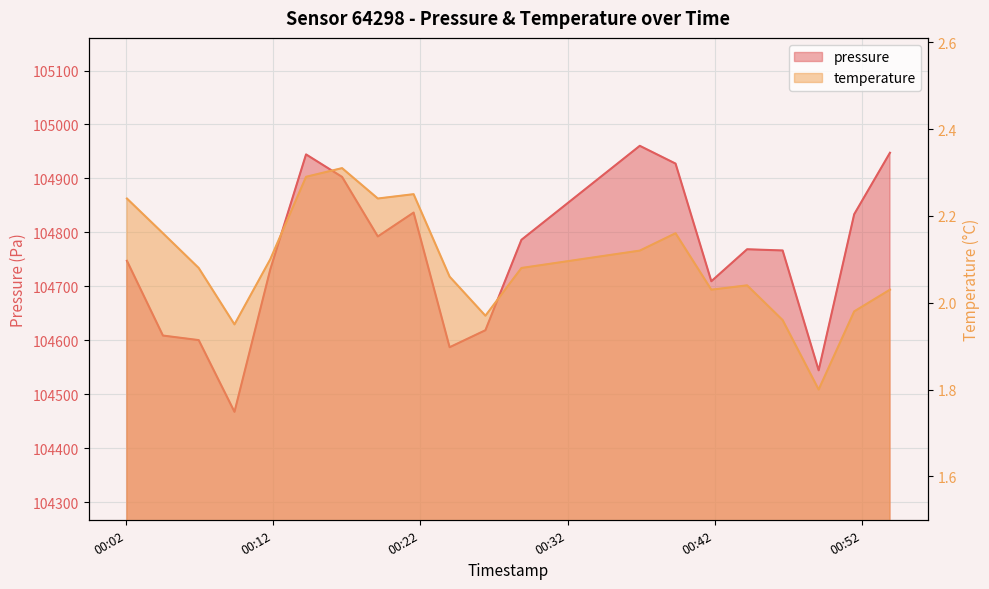

How many values in the temperature series exceed 2?

15